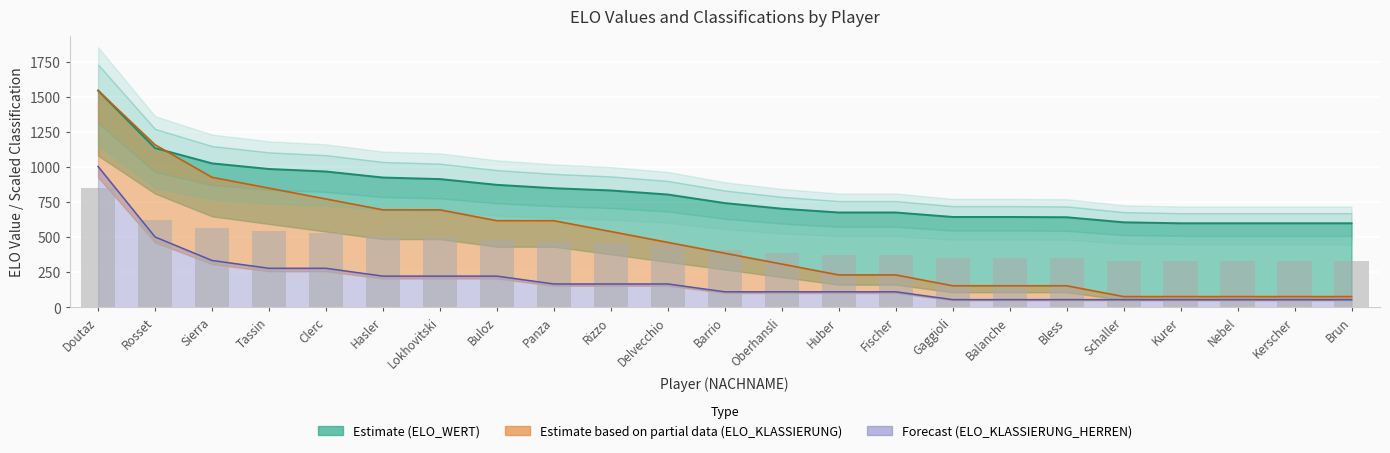

Rank the categories by ELO_WERT value from highest to lowest.

Doutaz, Rosset, Sierra, Tassin, Clerc, Hasler, Lokhovitski, Buloz, Panza, Rizzo, Delvecchio, Barrio, Oberhansli, Huber, Fischer, Gaggioli, Balanche, Bless, Schaller, Kurer, Nebel, Kerscher, Brun